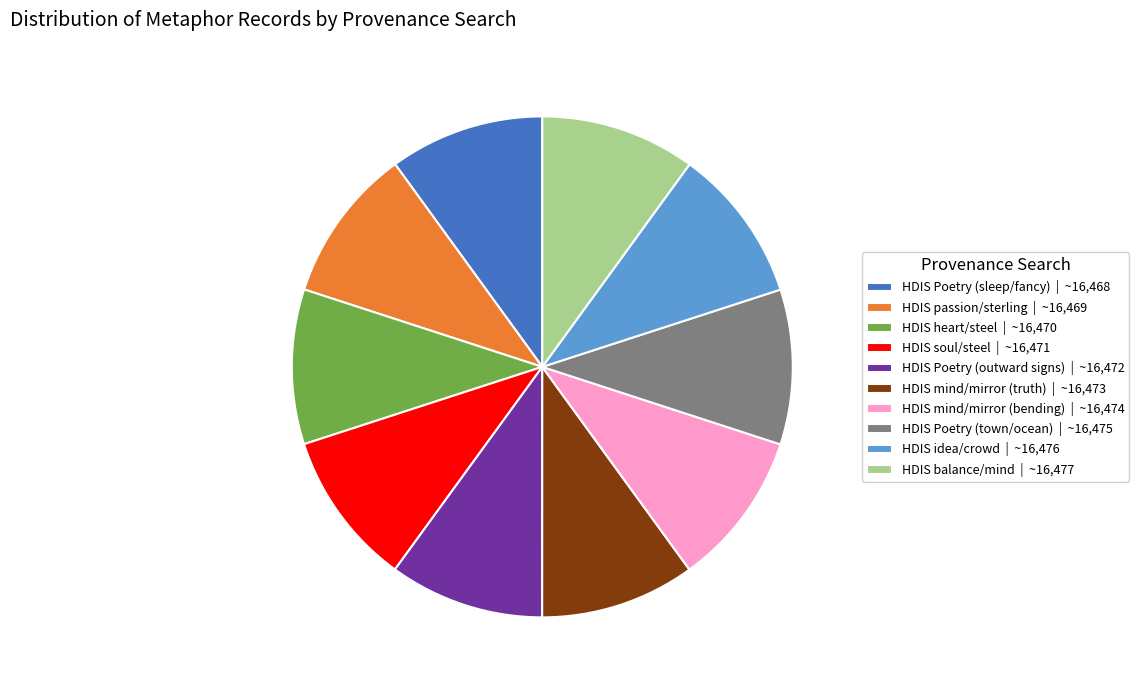

Combined, do HDIS Poetry (outward signs) | ~16,472 and HDIS soul/steel | ~16,471 account for over 50%?

No